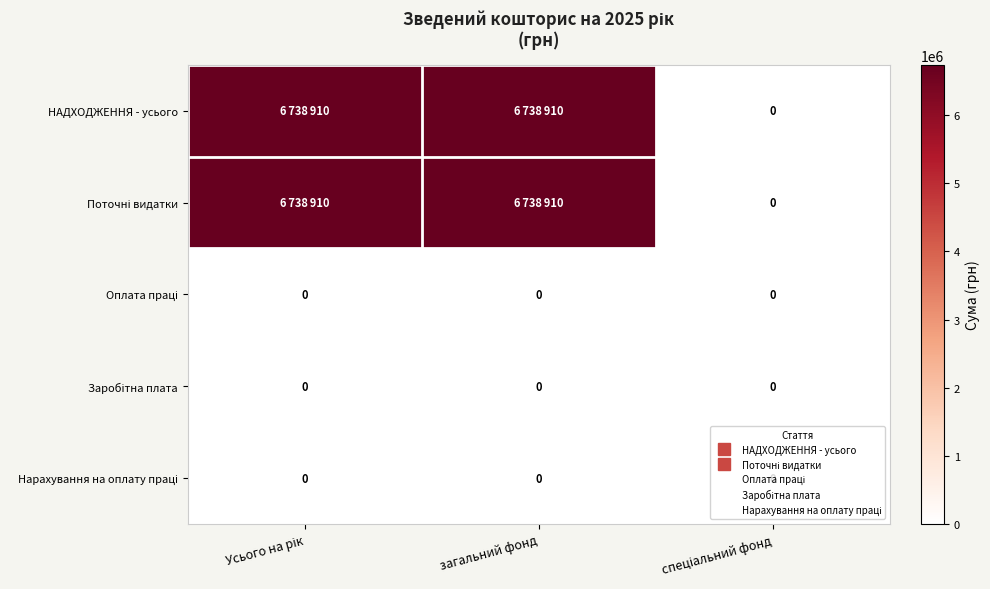

At загальний фонд, list the series in order from smallest to largest.

Оплата праці, Заробітна плата, Нарахування на оплату праці, НАДХОДЖЕННЯ - усього, Поточні видатки